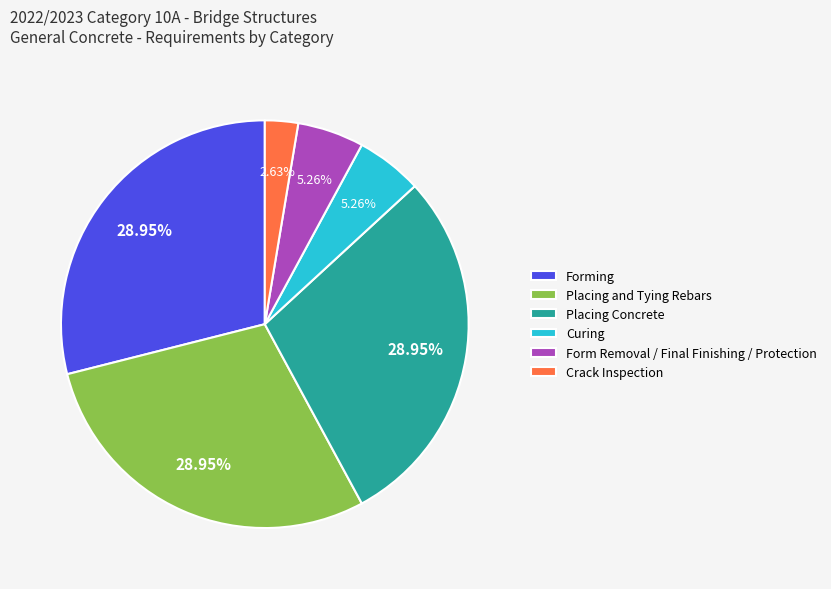

Between Form Removal / Final Finishing / Protection and Forming, which is larger?

Forming